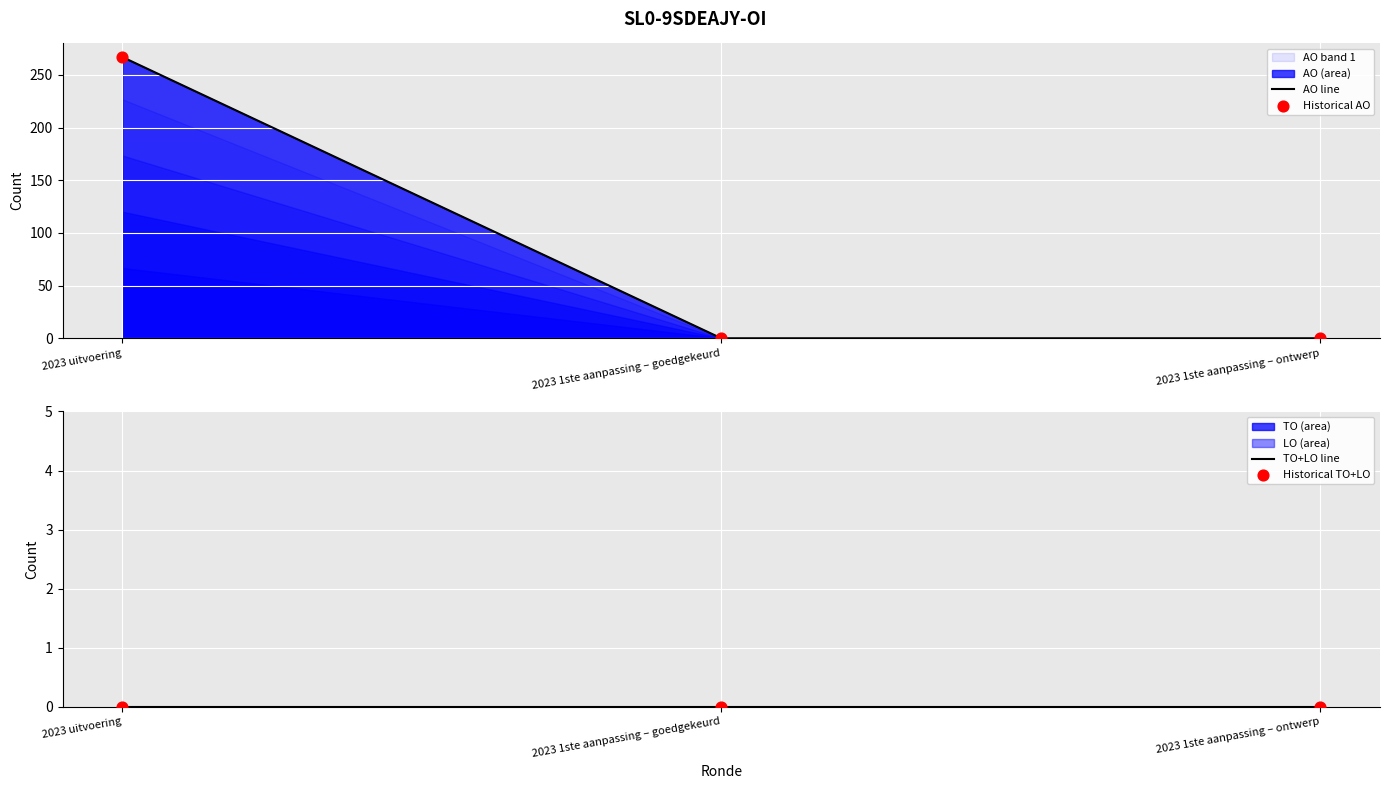

Which series contains the highest Y value?

AO line